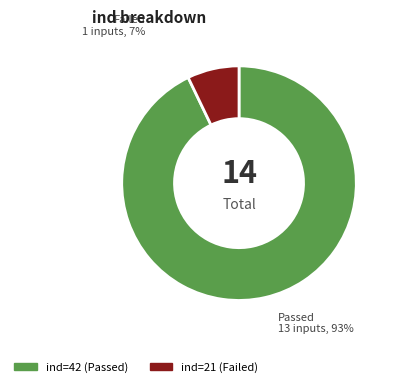

To the nearest percent, what is the average slice percentage?

50%